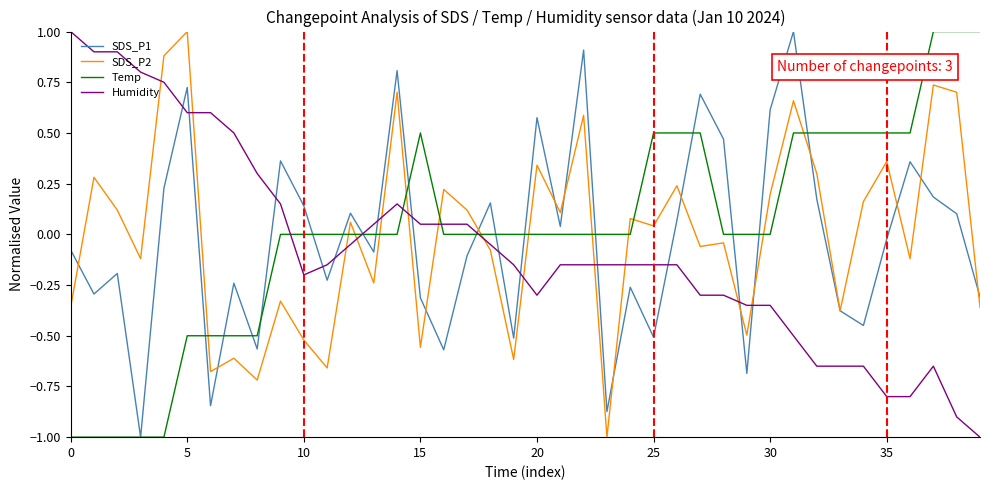

What is the highest value of the SDS_P1 series?

1.0